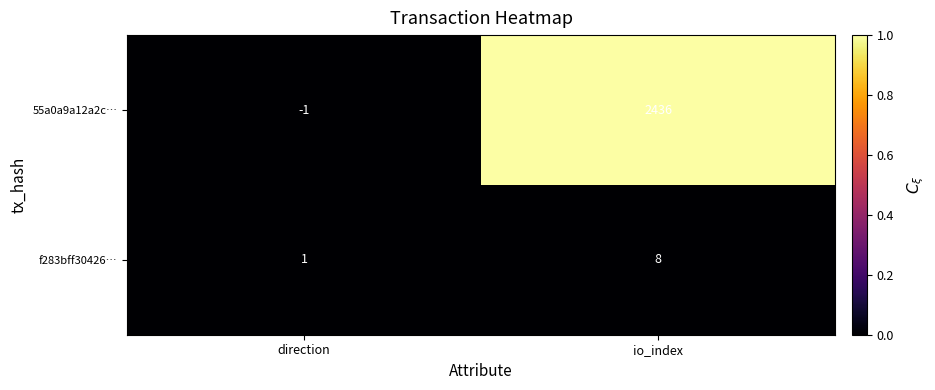

Reading right to left, list all the values displayed in this chart.

55a0a9a12a2c…: io_index=2436	direction=-1
f283bff30426…: io_index=8	direction=1